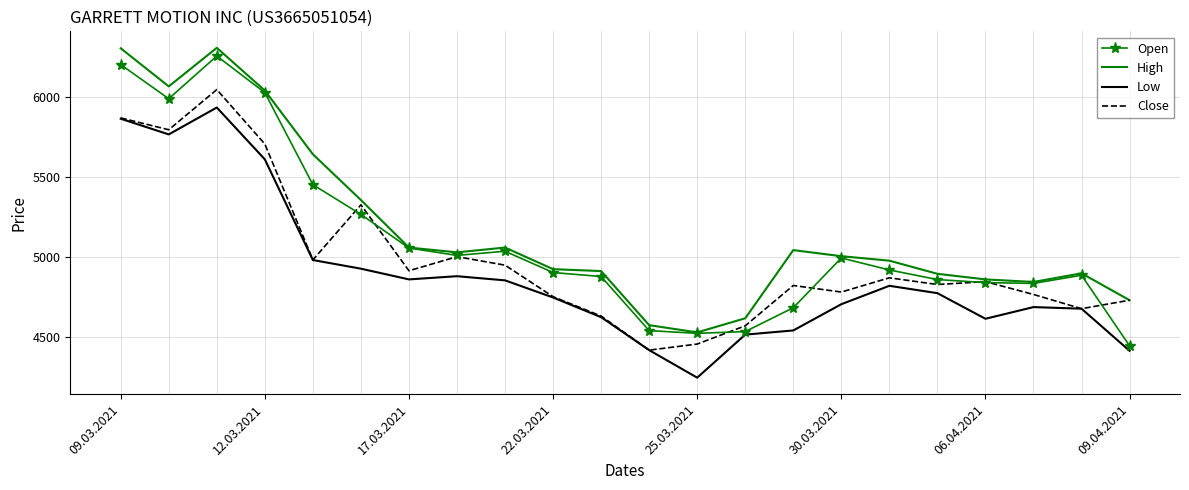

What is the smallest value displayed?

4246